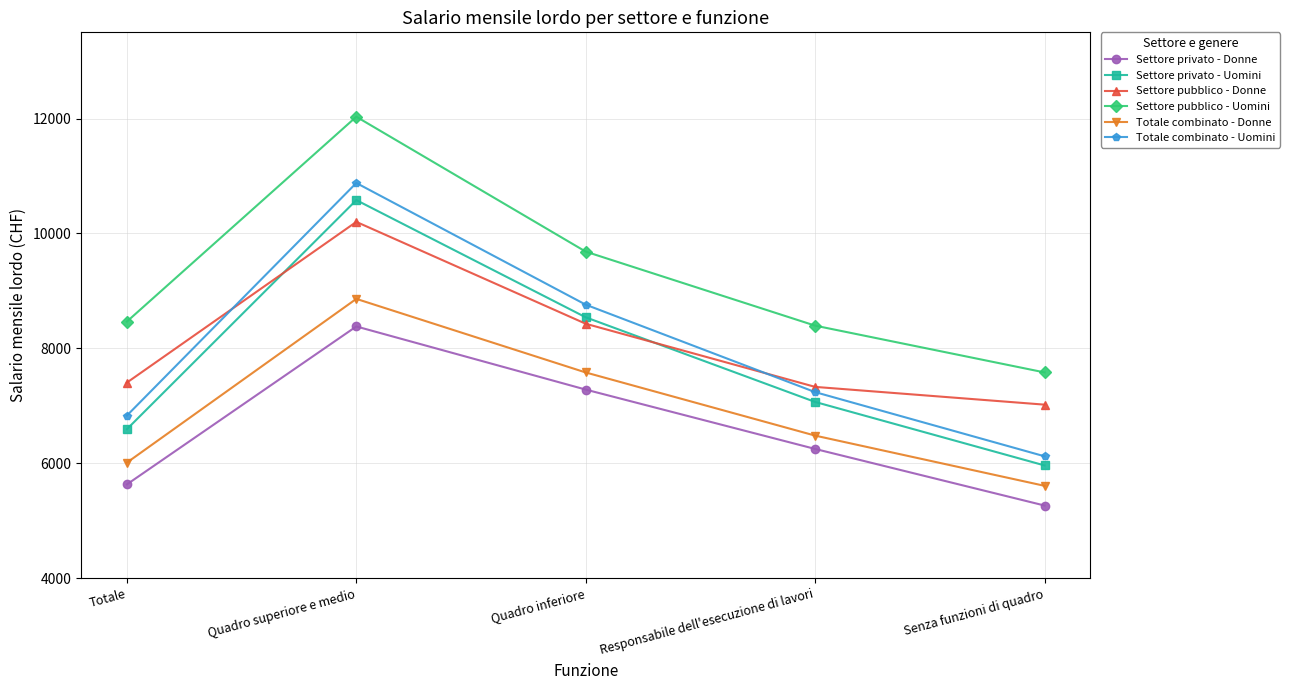

What is the maximum value shown in the chart?

12031